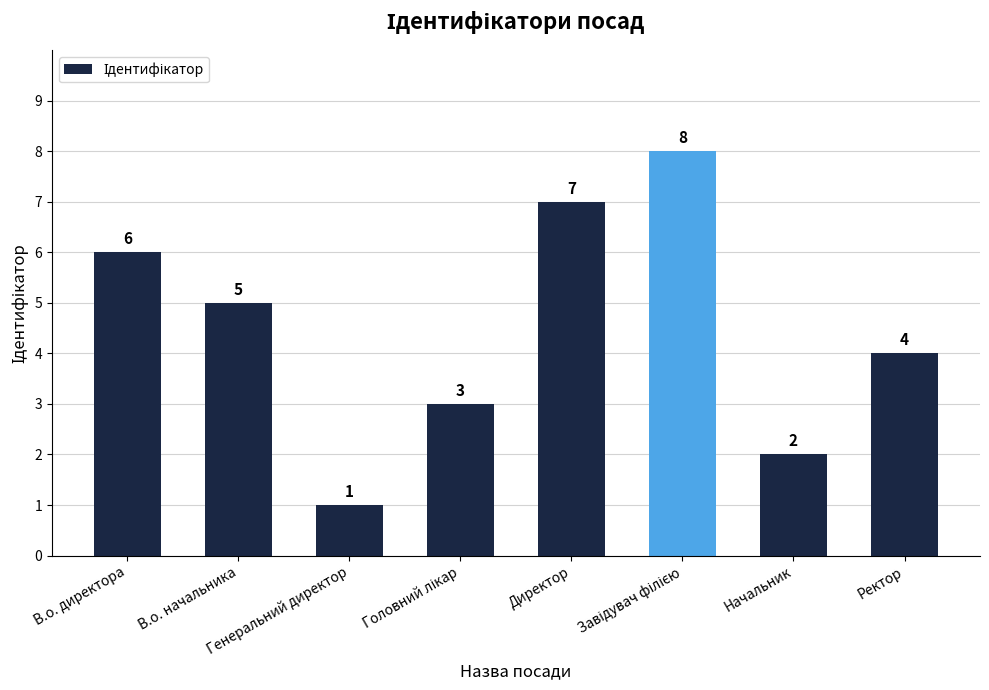

Is it true that the value at В.о. директора is 8?

False